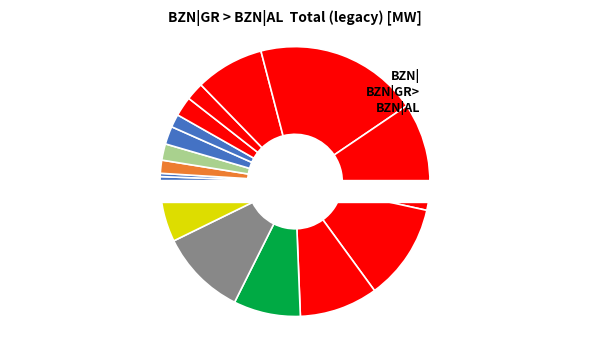

Rank the categories by value from highest to lowest.

17:00-18:00, 18:00-19:00, 19:00-20:00, 22:00-23:00, 20:00-21:00, 16:00-17:00, 21:00-22:00, 23:00-00:00, 13:00-14:00, 11:00-12:00, 15:00-16:00, 10:00-11:00, 09:00-10:00, 12:00-13:00, 00:00-01:00, 02:00-03:00, 01:00-02:00, 03:00-04:00, 04:00-05:00, 05:00-06:00, 06:00-07:00, 07:00-08:00